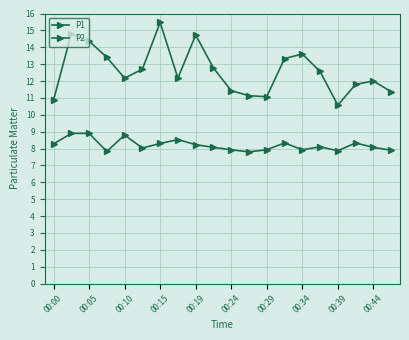

What is the greatest value displayed?

15.5